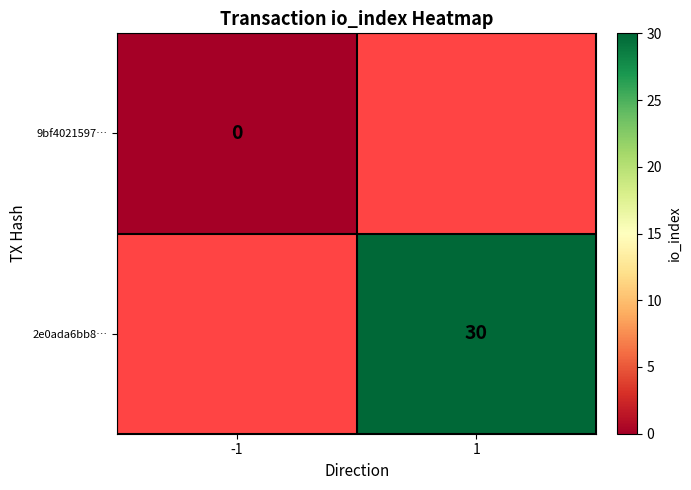

Is the value of 9bf4021597… at -1 greater than the value of 2e0ada6bb8… at 1?

No